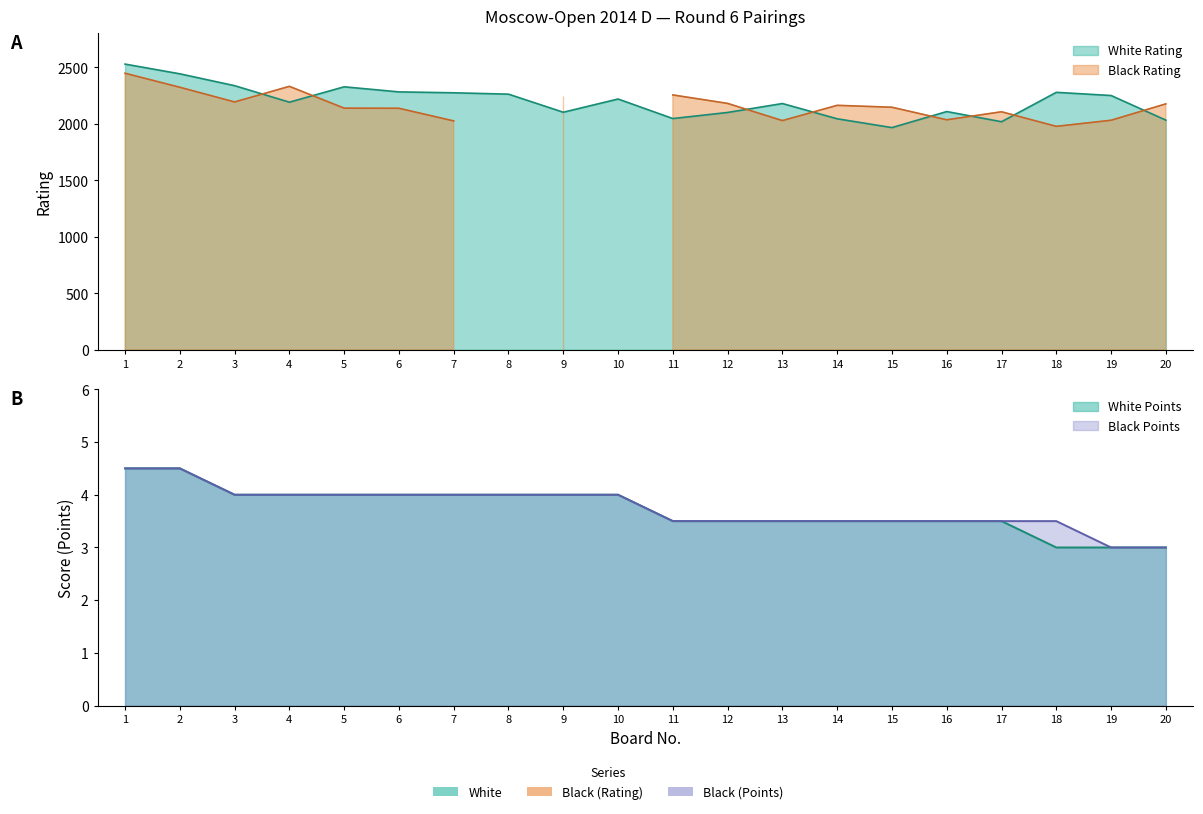

At which label does Black Points reach its peak?

1